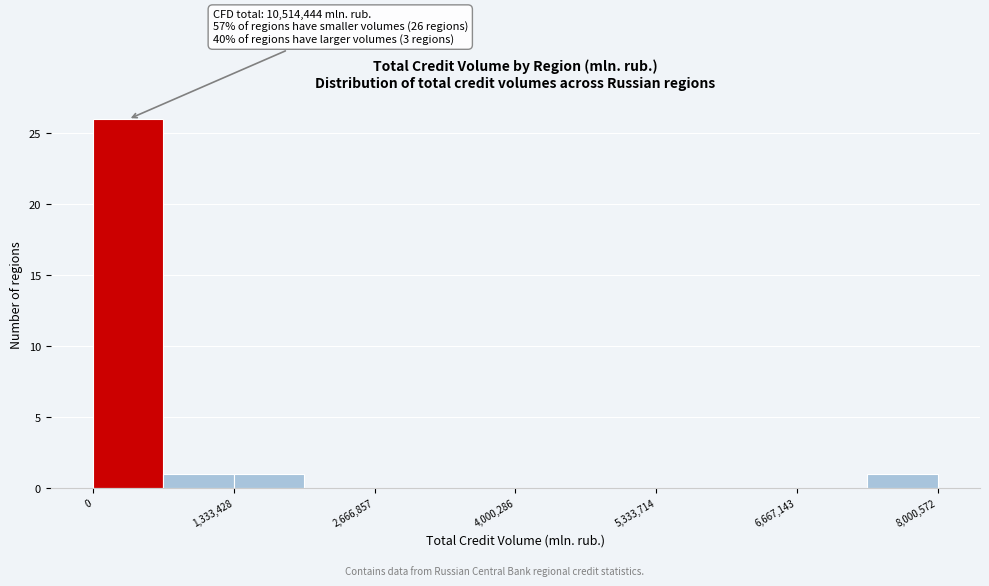

Around what value on the x-axis is the tallest bar? Give the approximate position of its centre, as read against the axis.

400000